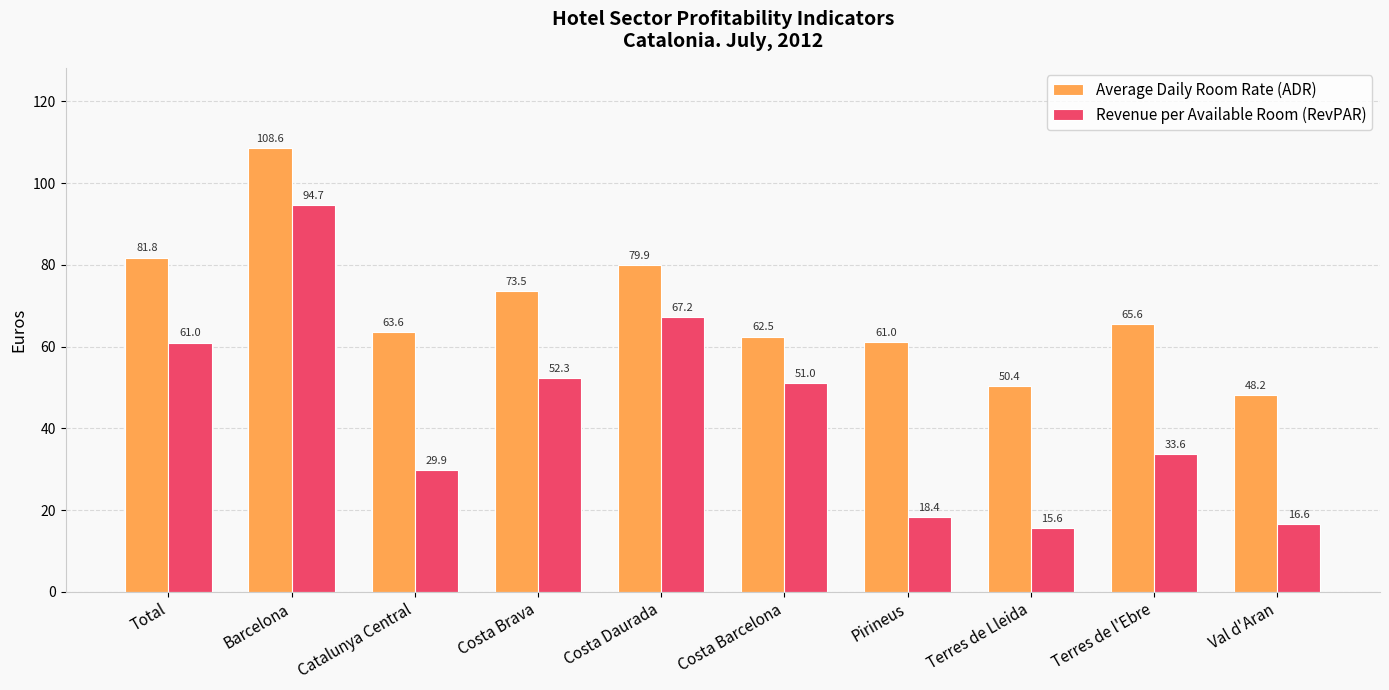

Is the value of Average Daily Room Rate (ADR) at Costa Barcelona greater than the value of Revenue per Available Room (RevPAR) at Terres de Lleida?

Yes